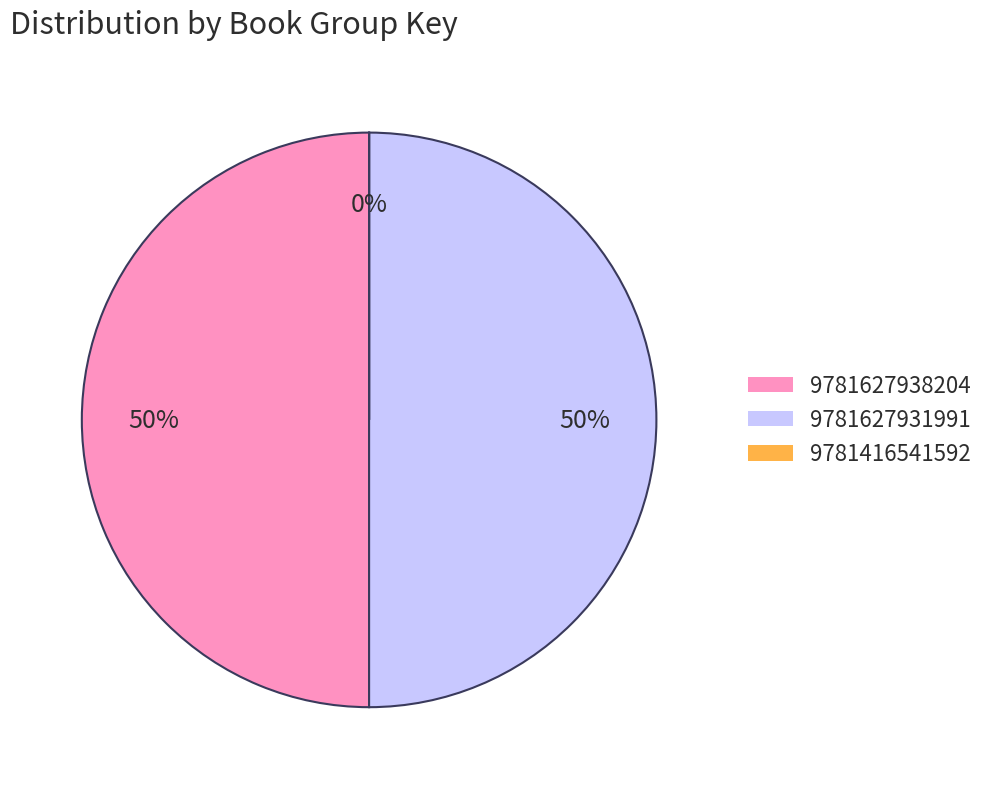

To the nearest percent, what is the combined percentage of 9781627931991 and 9781627938204?

100%